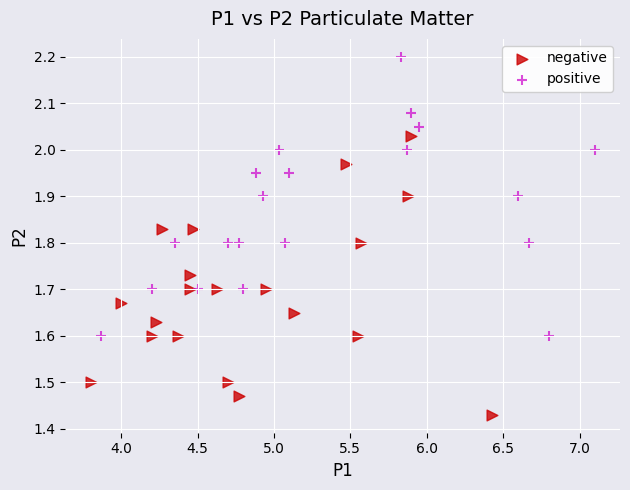

Which series reaches the minimum Y coordinate?

negative